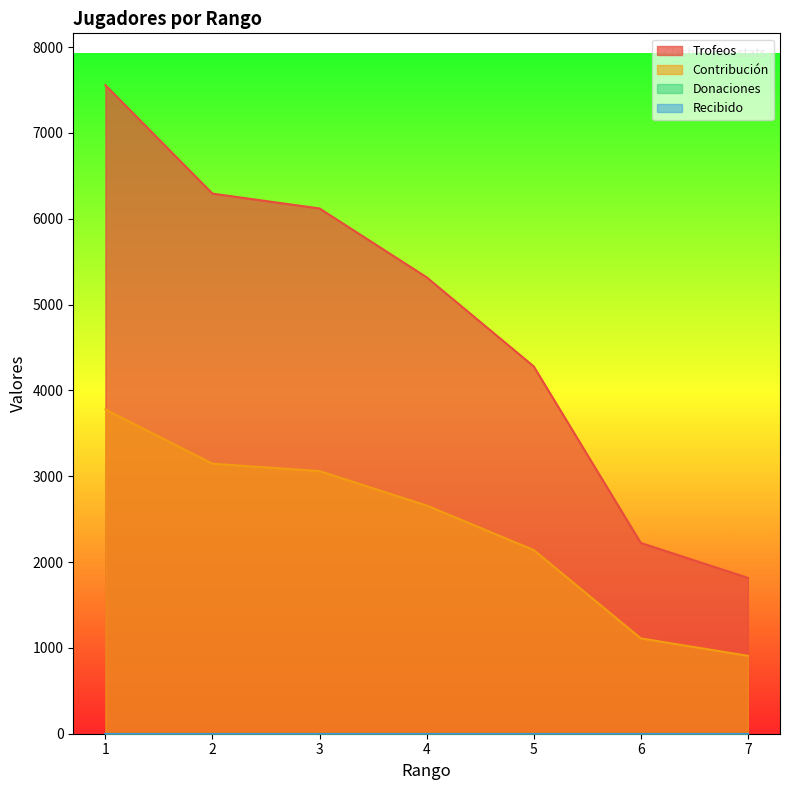

How many values in the Trofeos series exceed 5318?

3